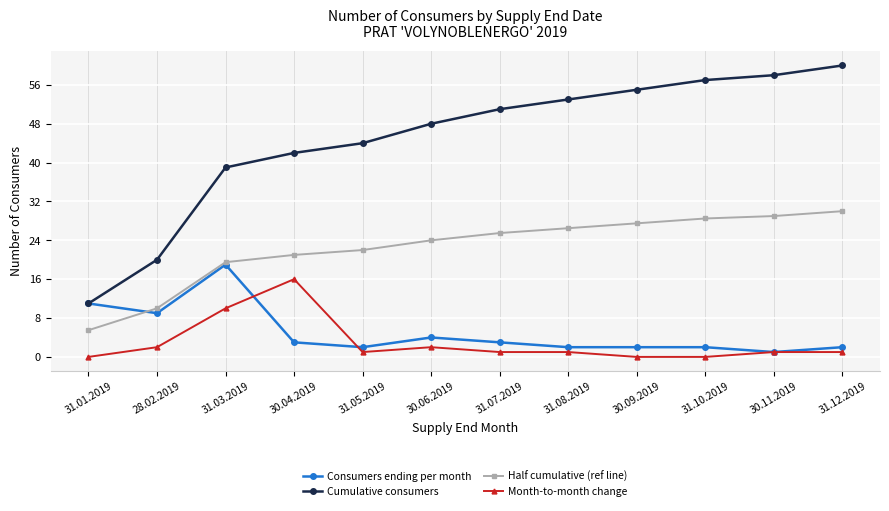

Rank the series by their maximum value, from lowest to highest.

Month-to-month change, Consumers ending per month, Half cumulative (ref line), Cumulative consumers